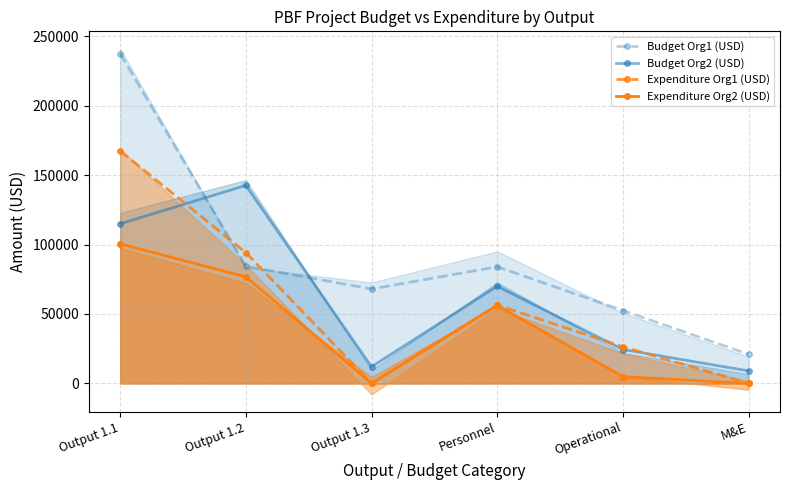

What is the label of the 2nd point from the left?

Output 1.2